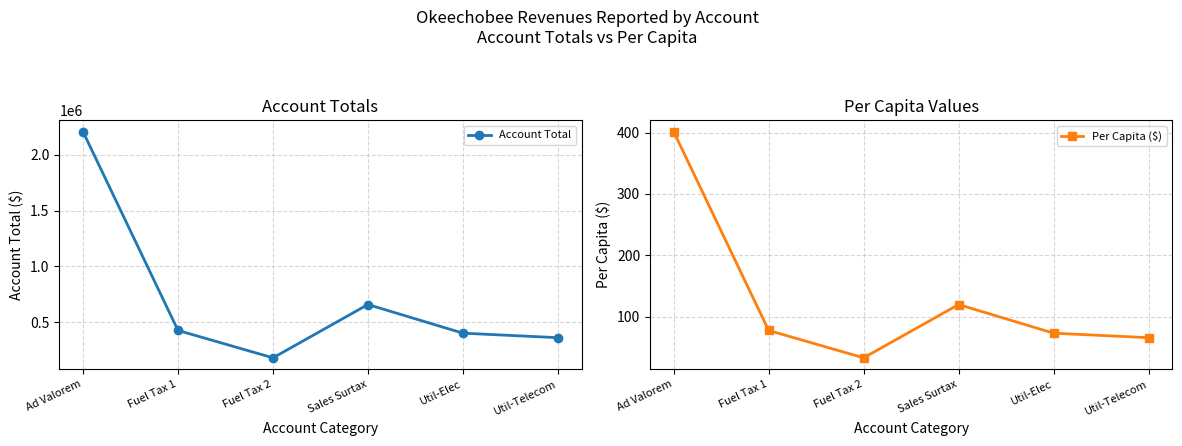

Rank the categories by Account Total value from lowest to highest.

Fuel Tax 2, Util-Telecom, Util-Elec, Fuel Tax 1, Sales Surtax, Ad Valorem